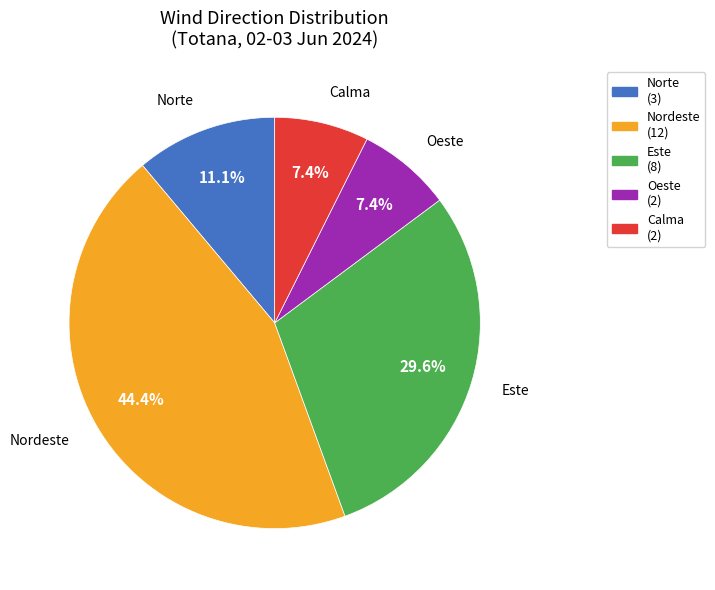

What is the ratio of the value at Nordeste to the value at Norte?

4.0